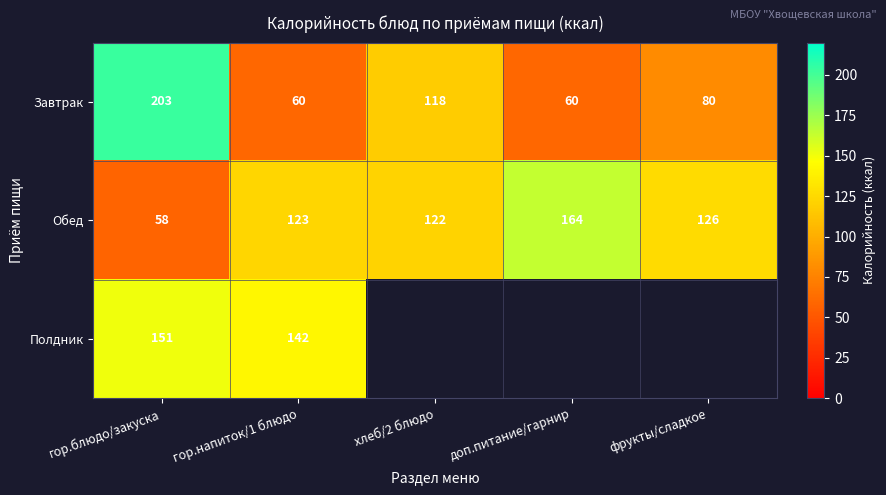

The value of Обед at хлеб/2 блюдо is 219.2. True or false?

False